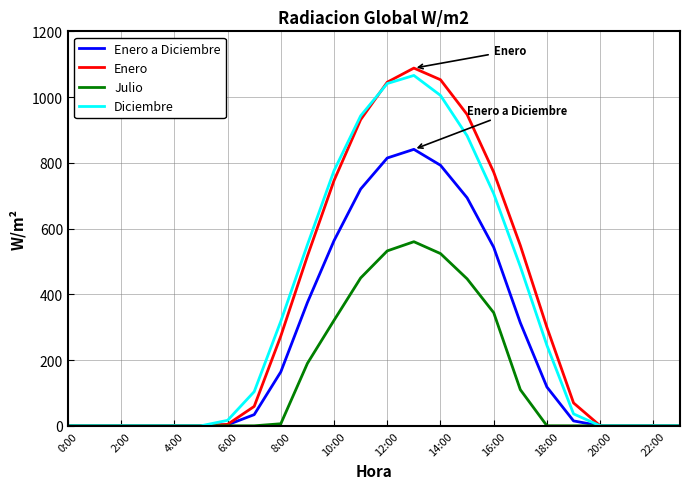

Which series has the largest range (max minus min)?

Enero